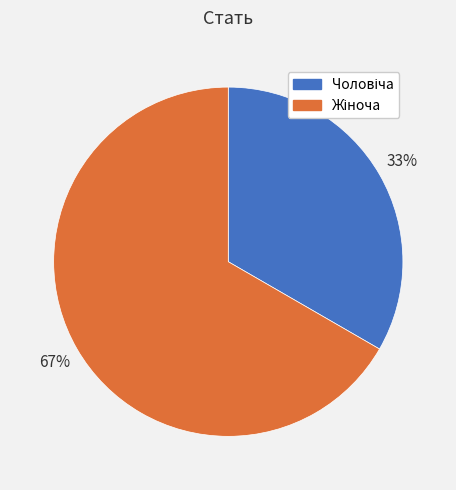

To the nearest percent, what is the average slice percentage?

50%